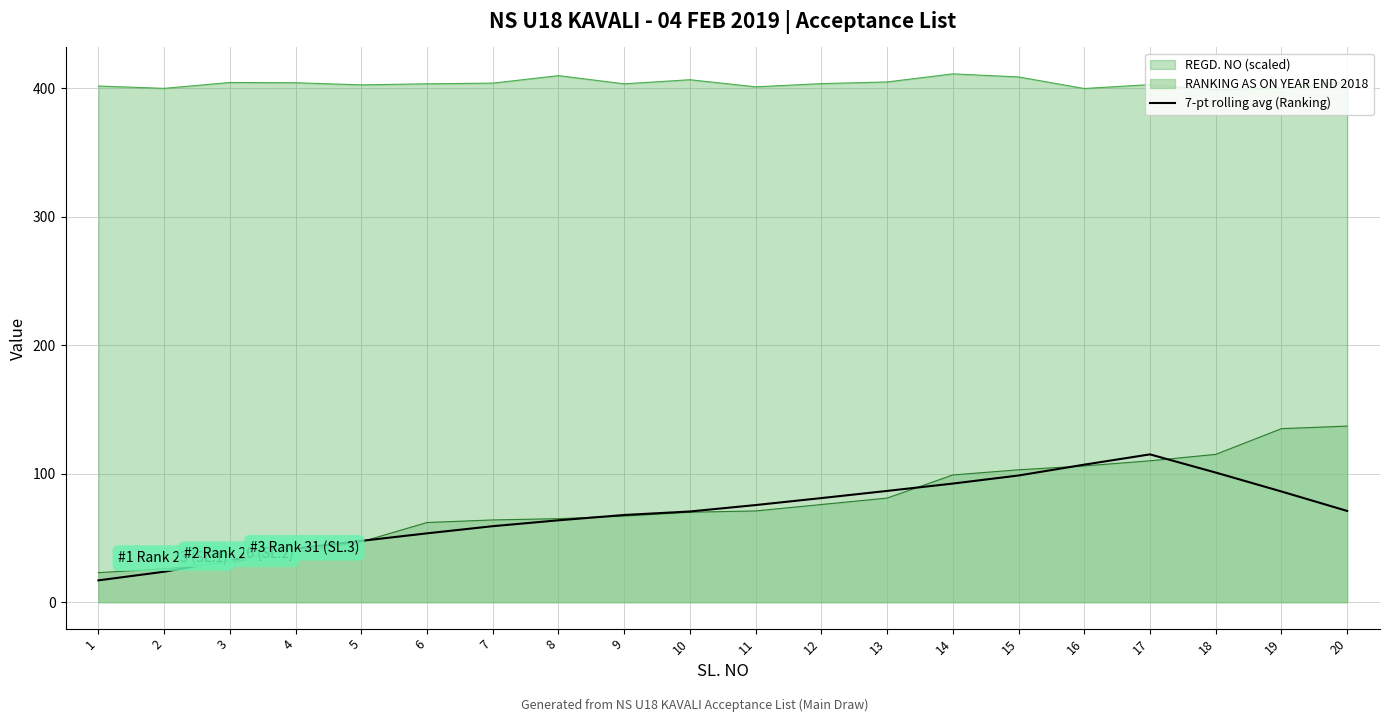

Which category has the lowest value across all series?

1